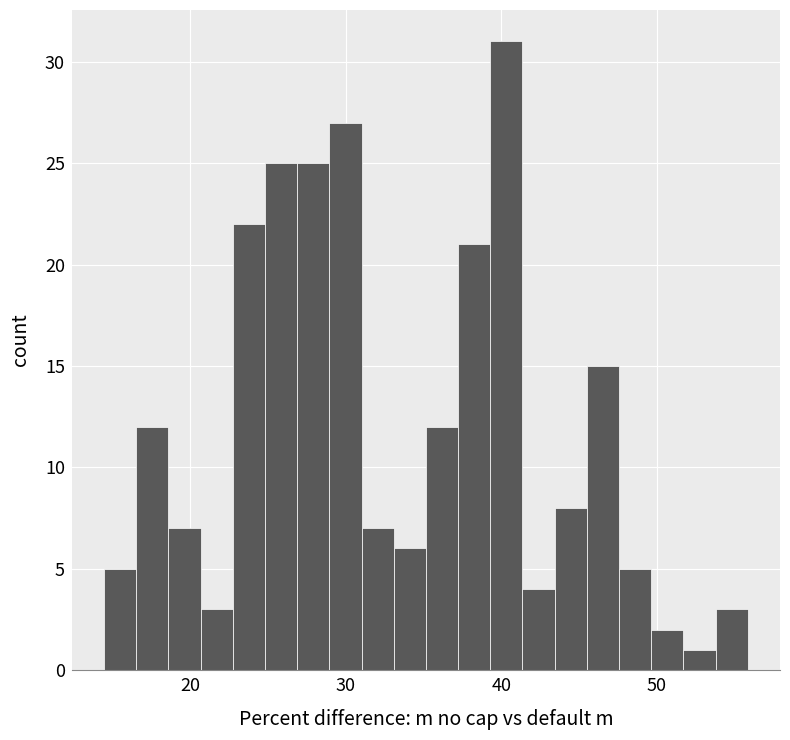

Around what value on the x-axis is the tallest bar? Give the approximate position of its centre, as read against the axis.

40